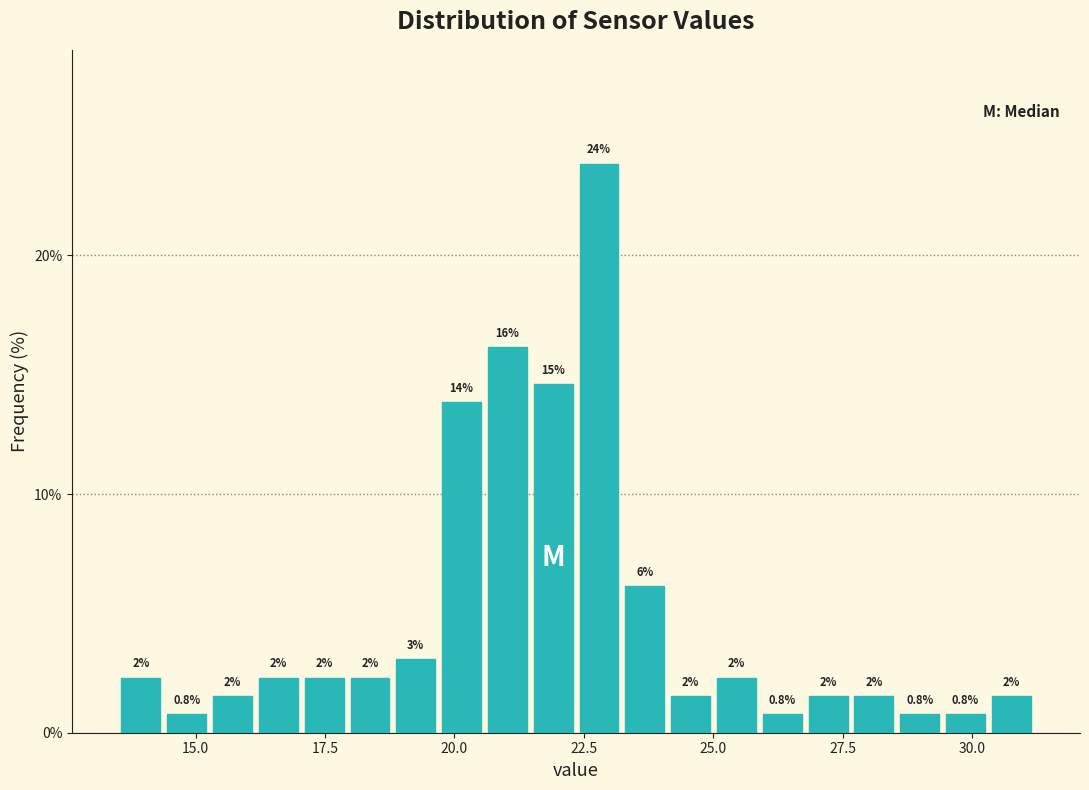

Read against the x-axis, roughly where is the centre of the tallest bar?

23.0